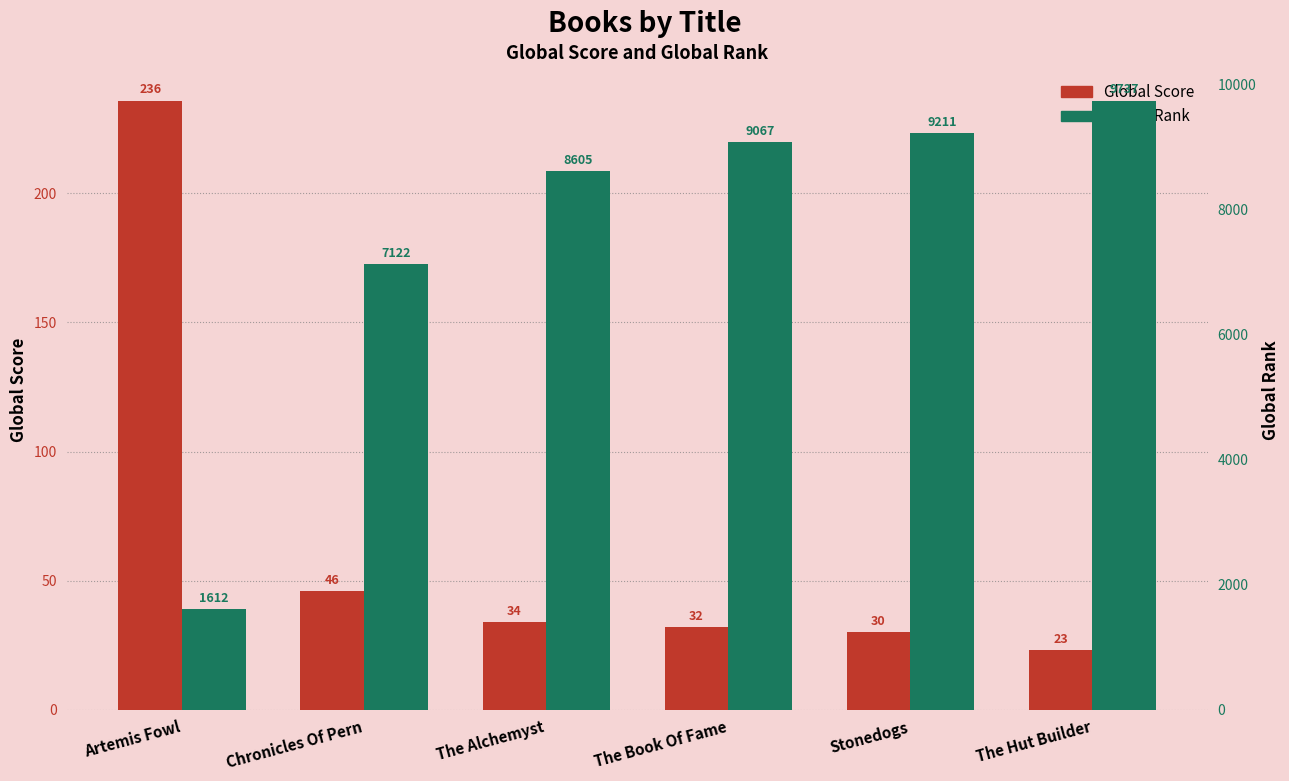

What is the highest value of the Global Rank series?

9737